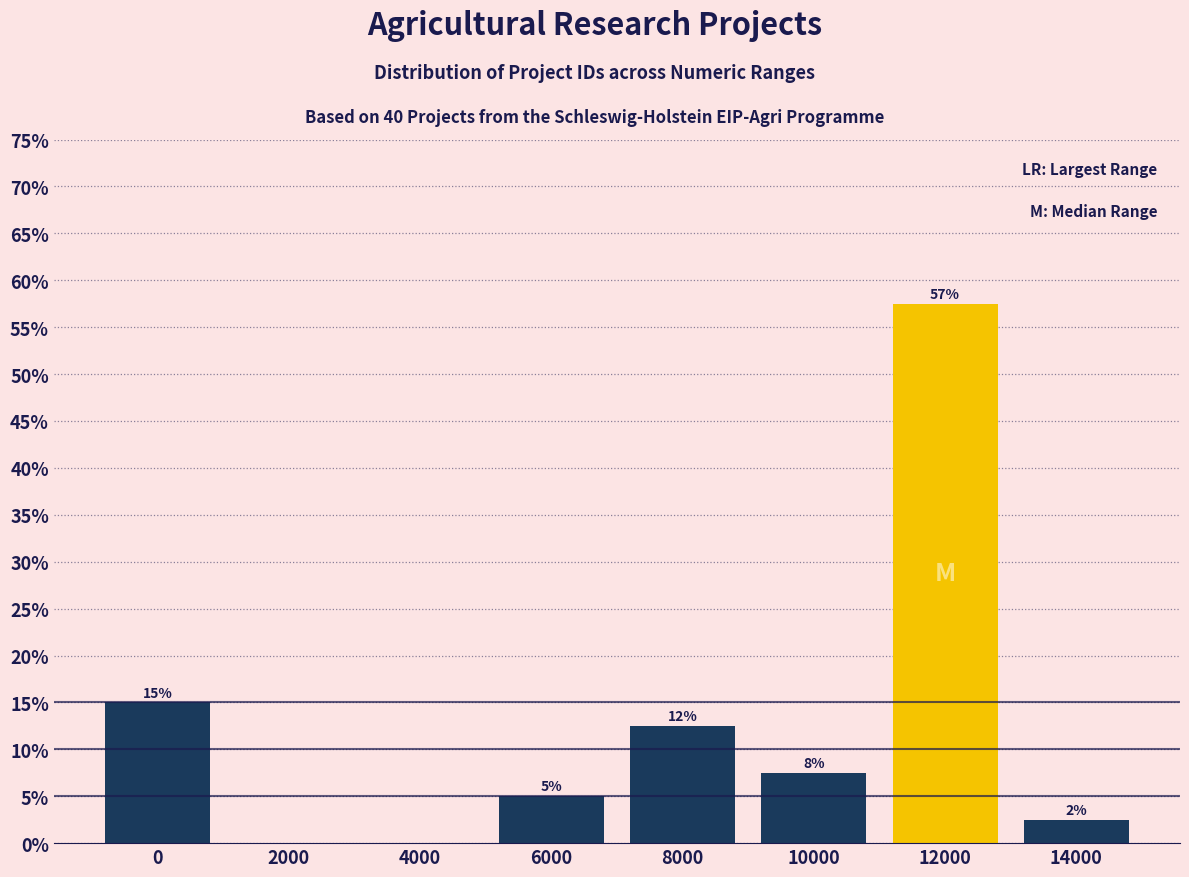

Are the bars horizontal?

No